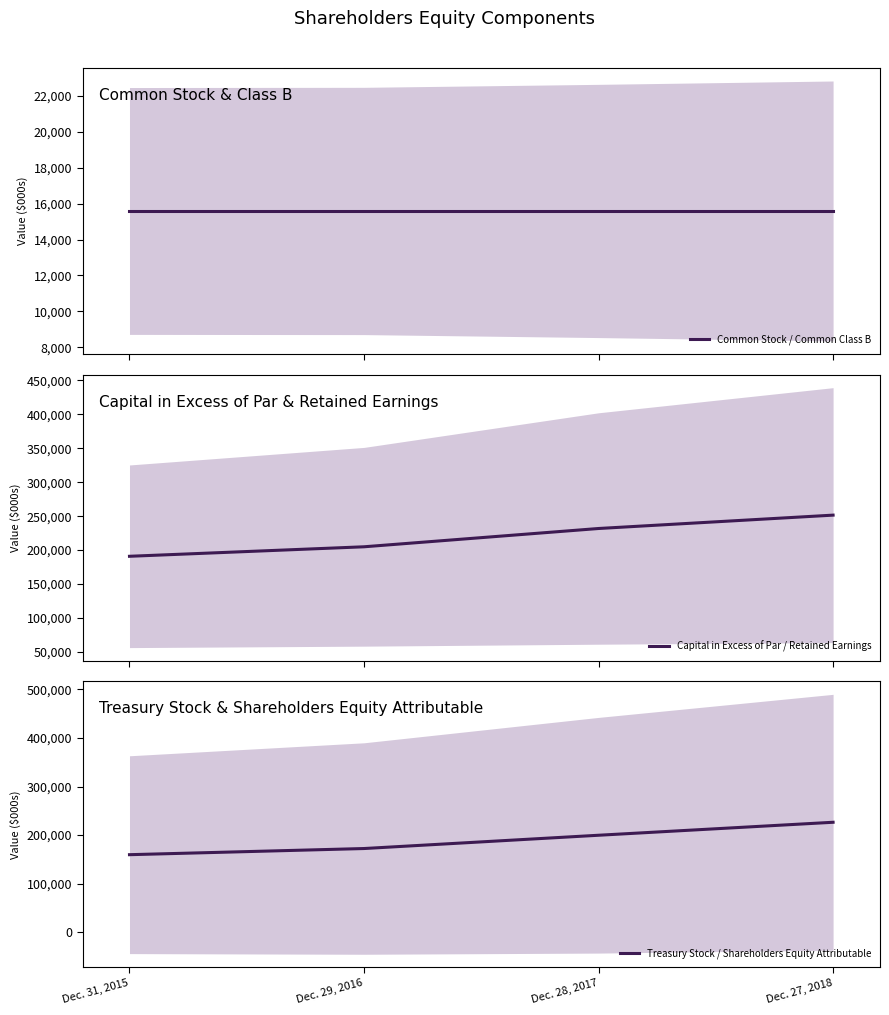

The Common Stock / Common Class B series shows 15595.0 at Dec. 28, 2017. True or false?

True